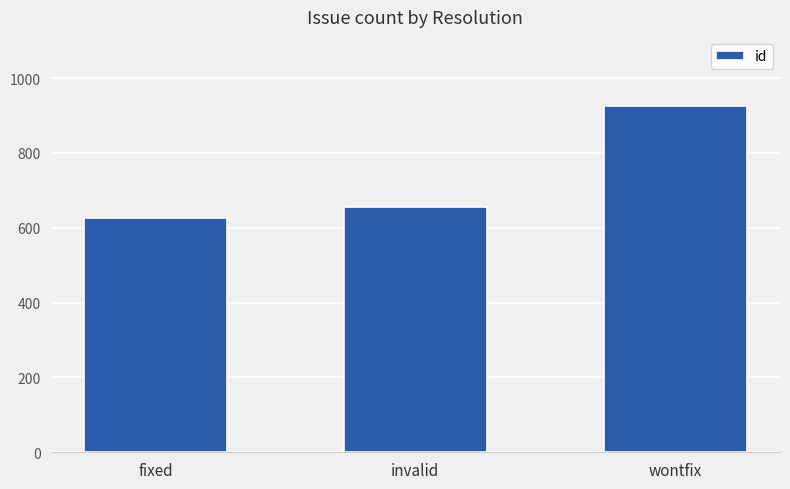

How many bars are there in total?

3